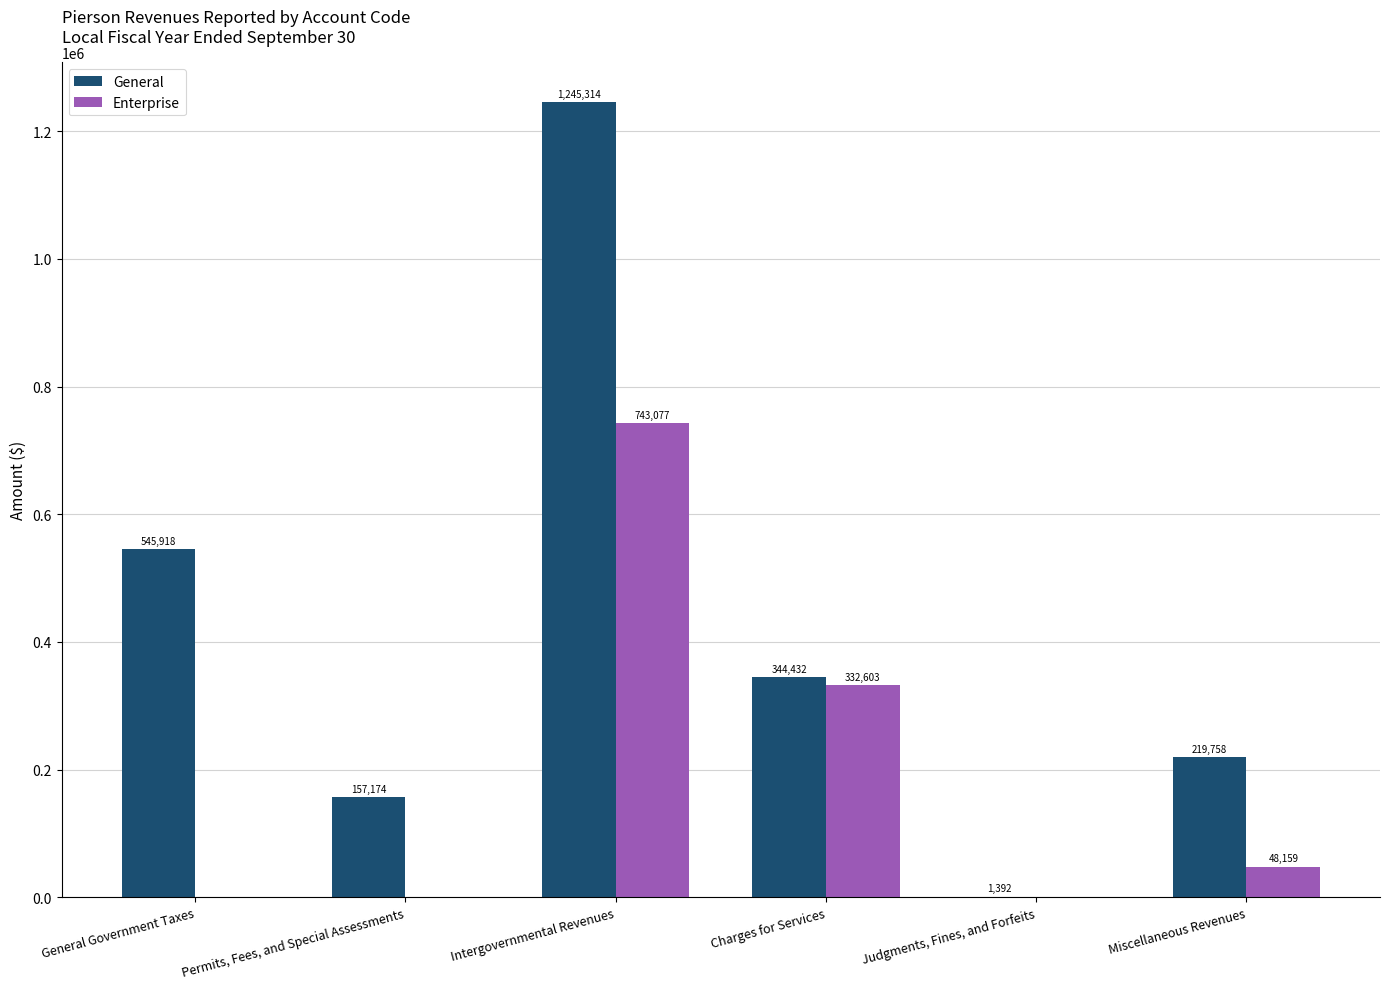

What is the total value across all series at Charges for Services?

677035